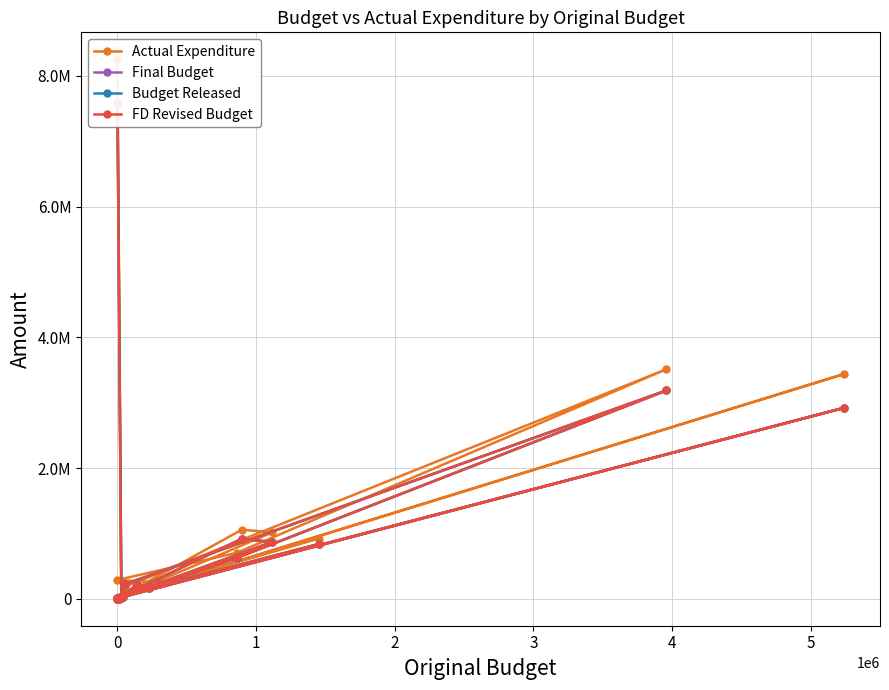

At how many categories does at least one series exceed 2209453?

3